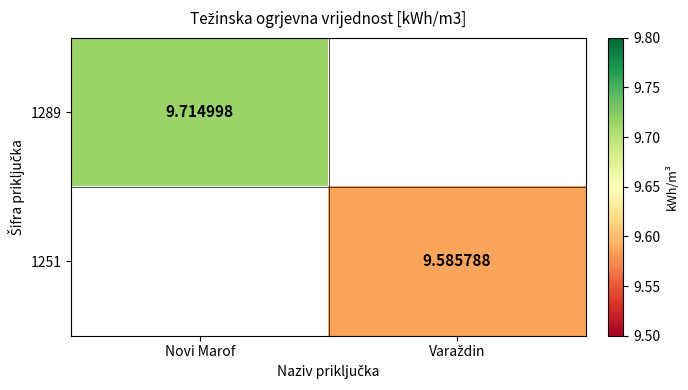

Rank the series by their average value, from highest to lowest.

1289, 1251